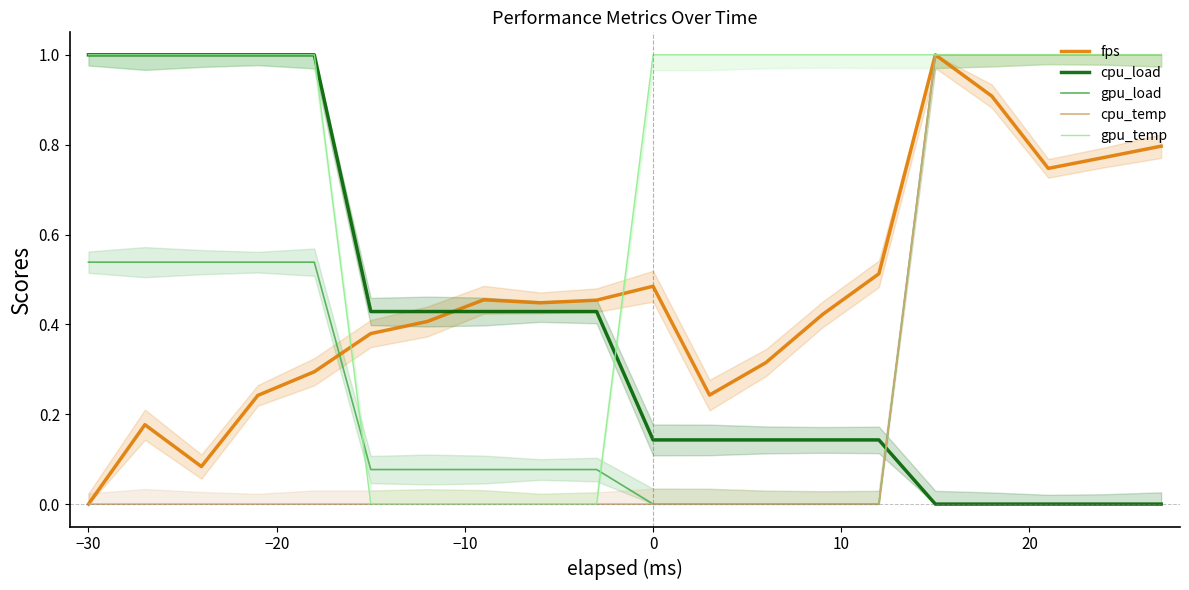

How many intersections are there between cpu_load and gpu_temp?

1